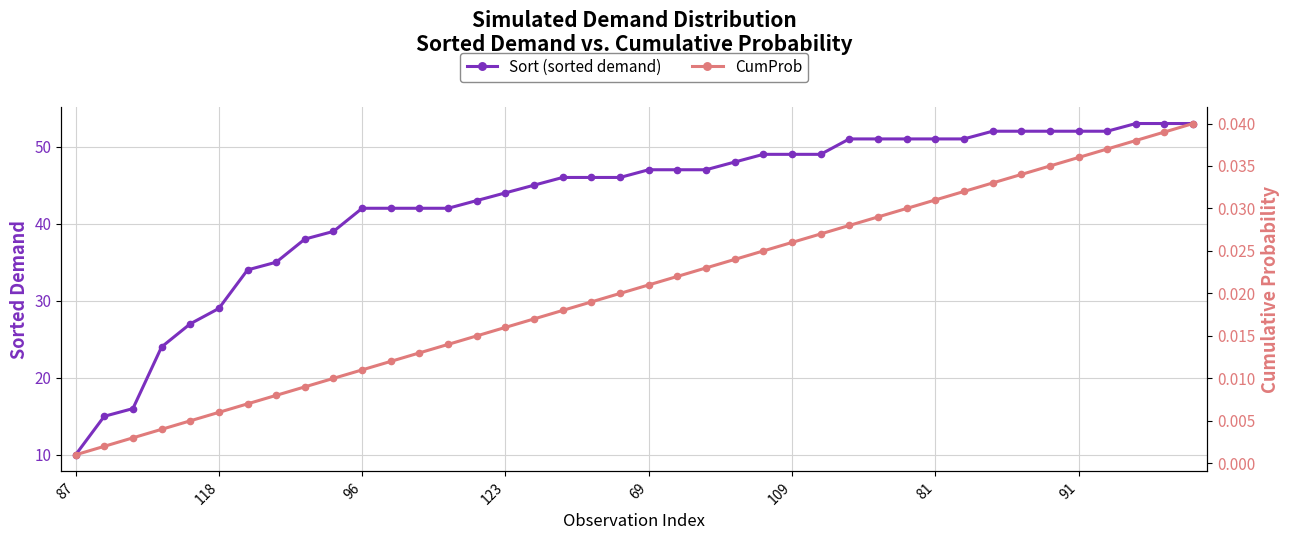

True or false: CumProb has more than 2 interior local peaks.

False